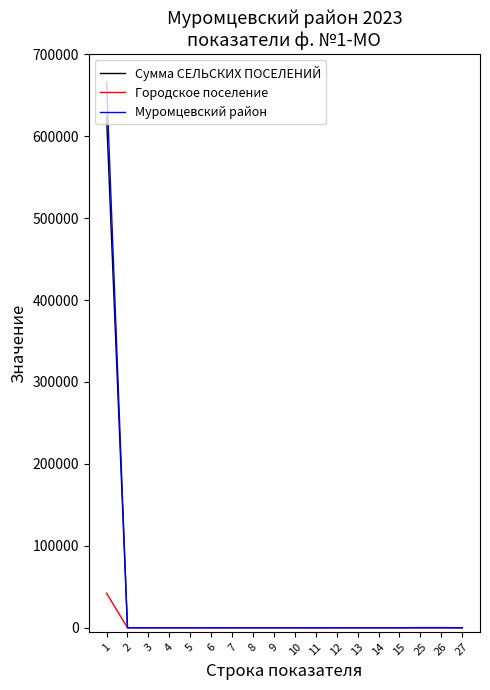

The value of Муромцевский район at 15 is 0. True or false?

True